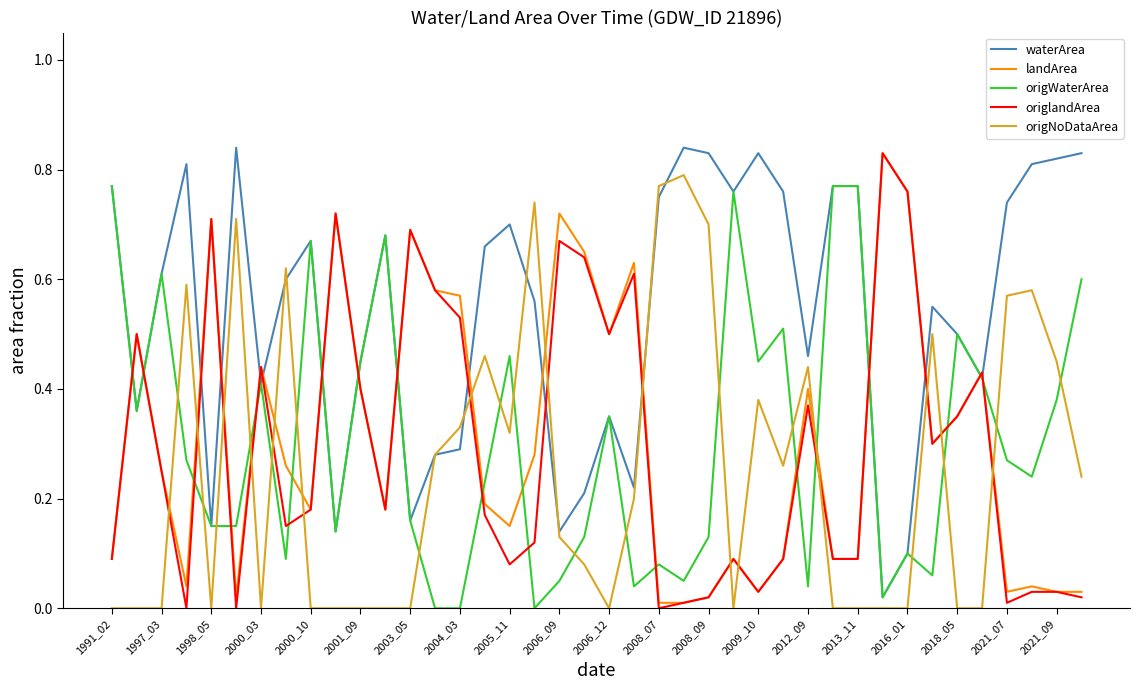

How many interior local peaks does the origlandArea series have?

11